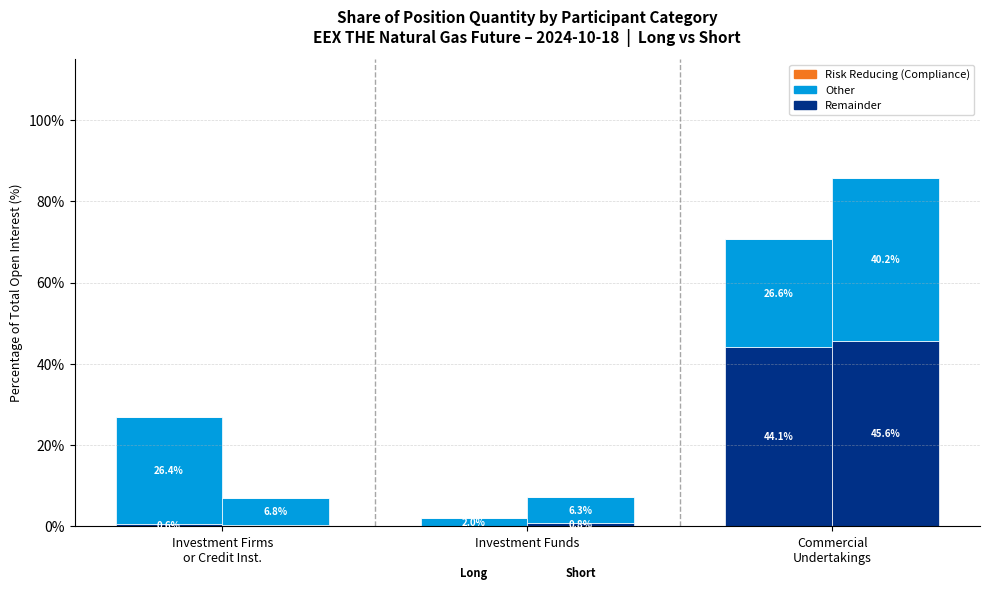

Between Investment Firms
or Credit Inst. and Commercial
Undertakings, which is larger?

Commercial
Undertakings